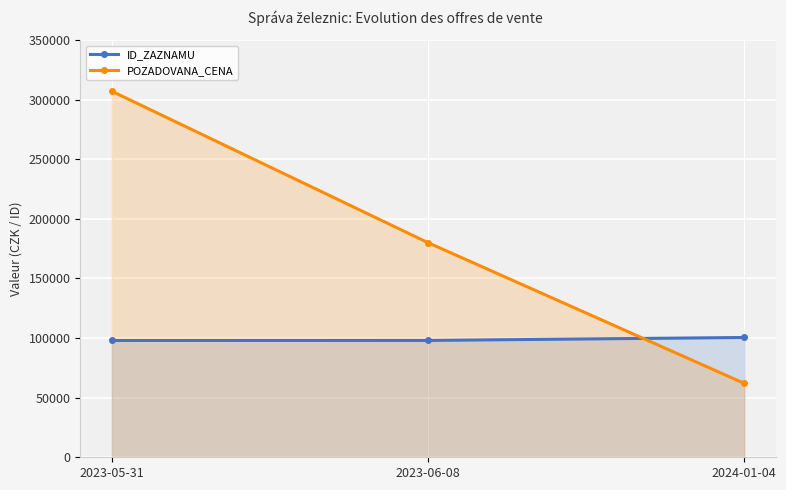

How many data points in POZADOVANA_CENA are less than 180000?

1